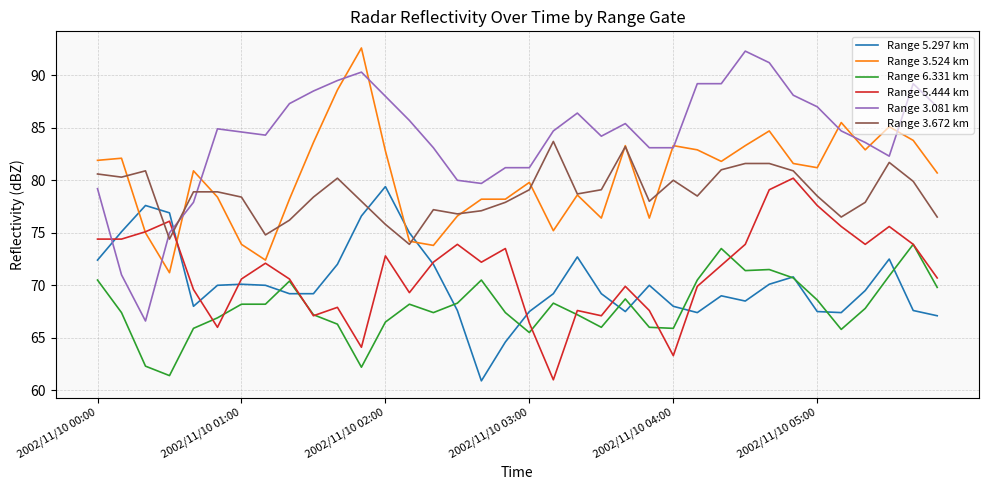

Which series has the widest spread of values?

Range 3.081 km